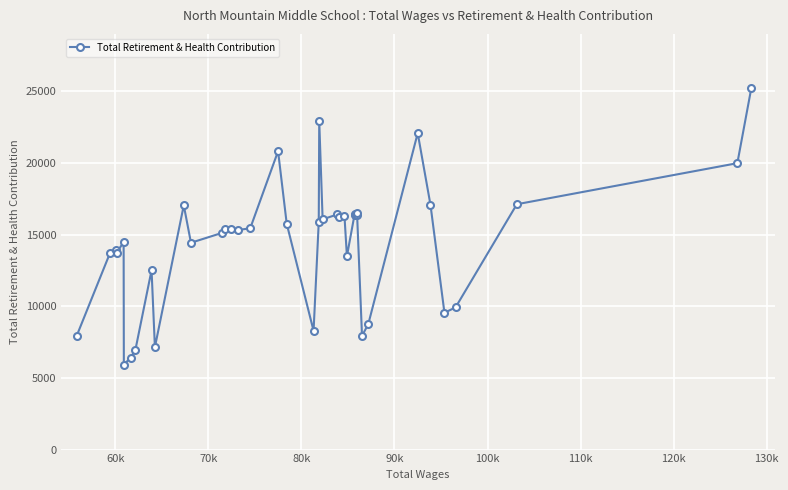

Is this an area chart (filled region under the line)?

No